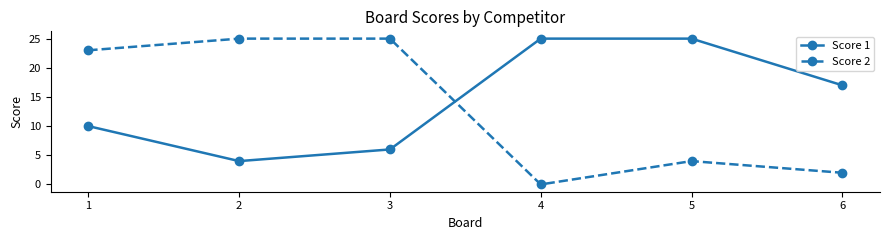

How many values in the Score 1 series are below 17?

3